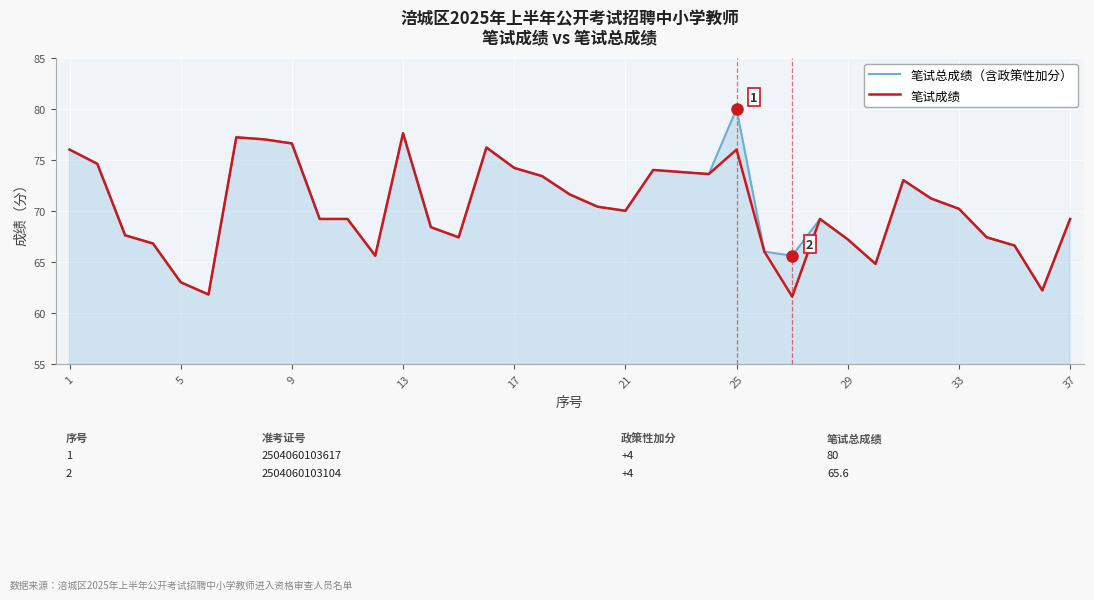

What is the minimum value shown in the chart?

61.6